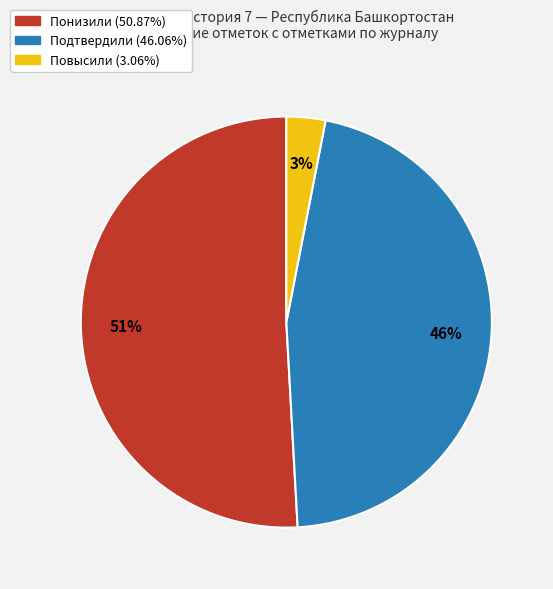

Does any single category account for the majority?

Yes